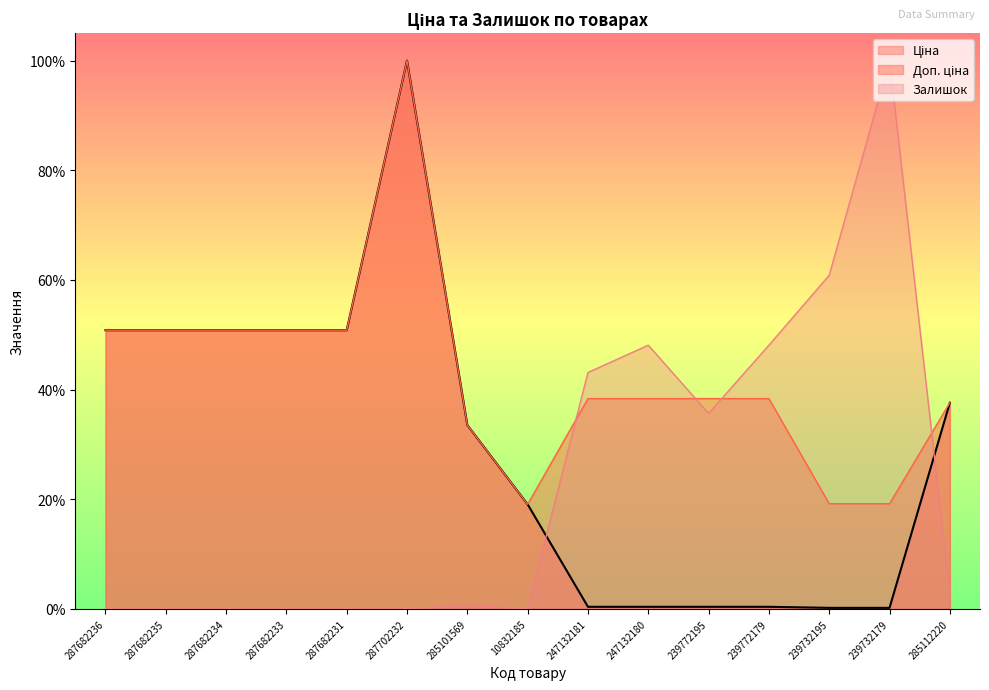

Between which two adjacent categories do Доп. ціна and Залишок first intersect?

10832185 and 247132181